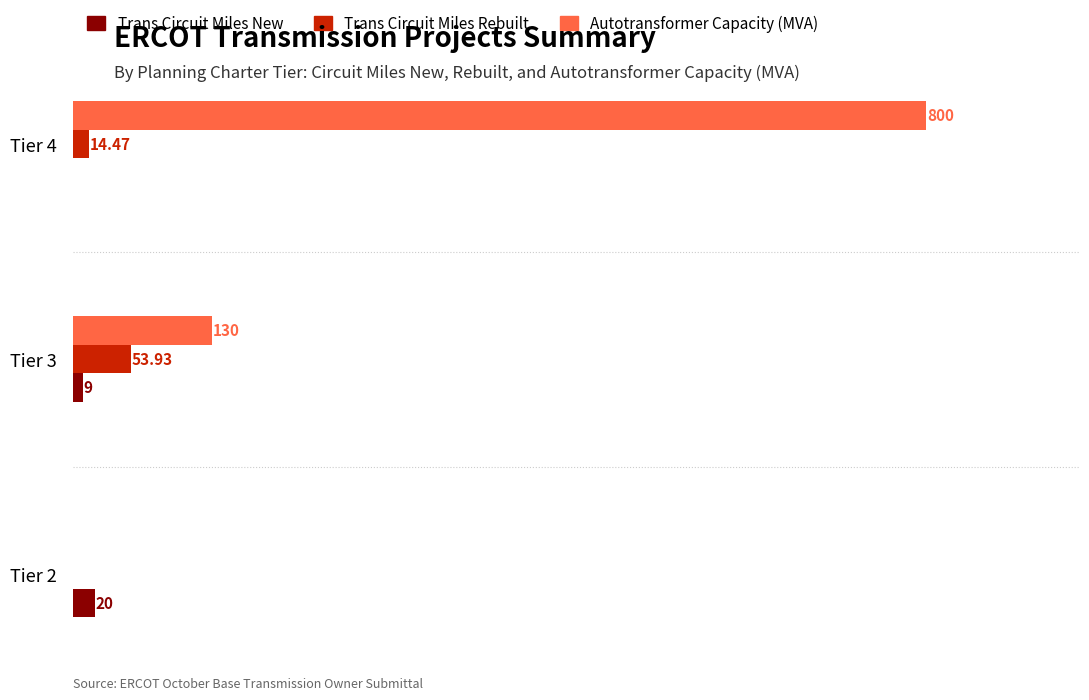

Which series has the largest total across all categories?

Autotransformer Capacity (MVA)